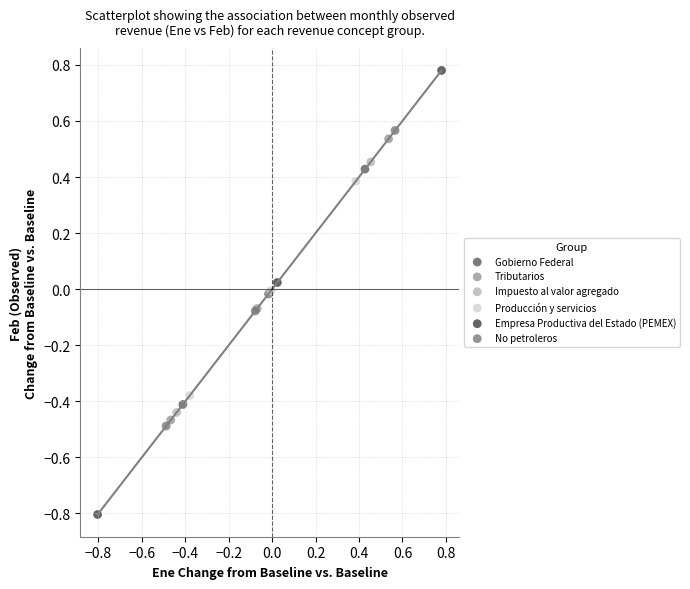

Which series reaches the minimum Y coordinate?

Empresa Productiva del Estado (PEMEX)